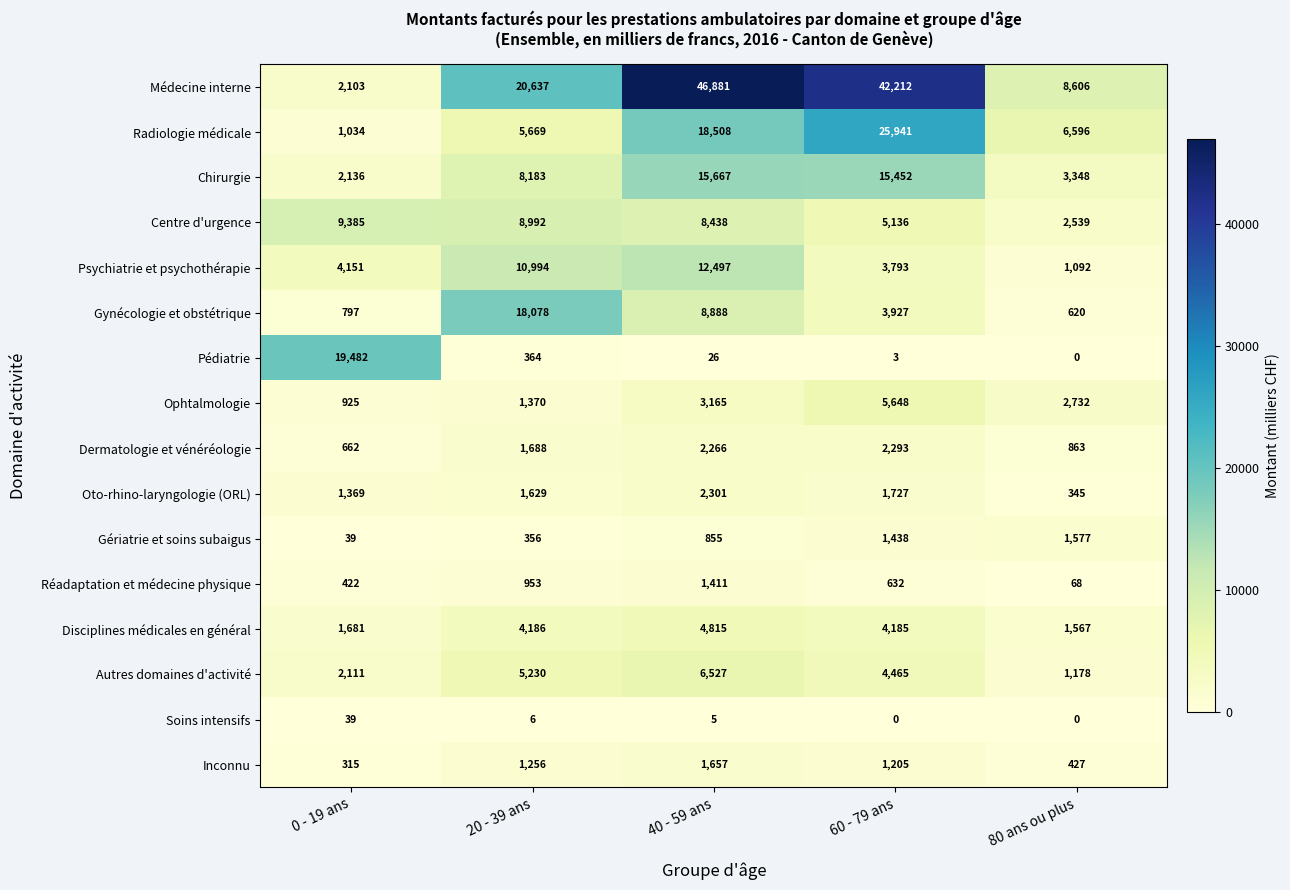

The value of Soins intensifs at 0 - 19 ans is 39. True or false?

True